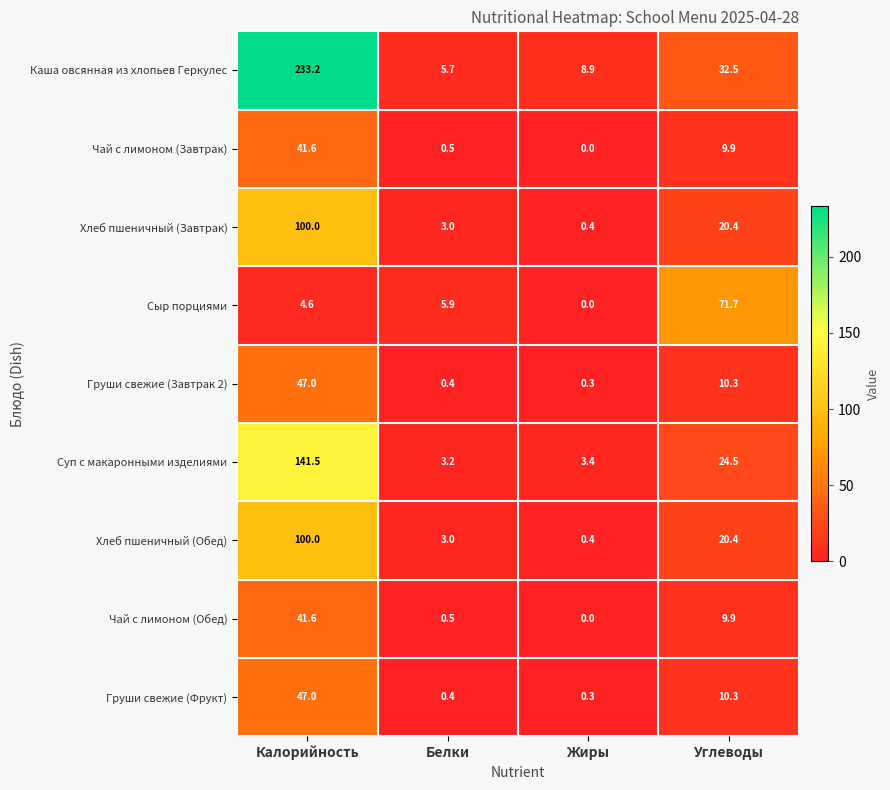

What is the difference between the highest and lowest values at Углеводы?

61.8